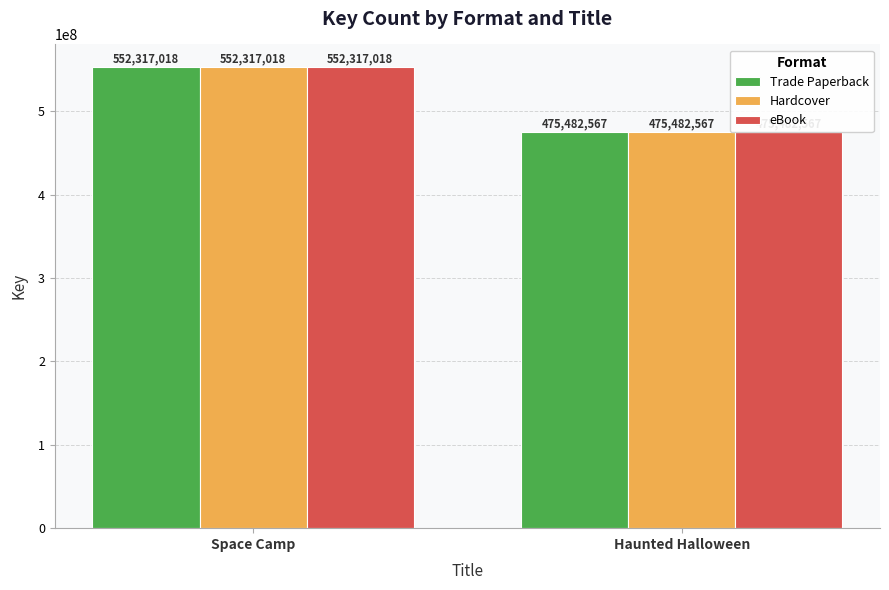

How many bars are there in total?

6